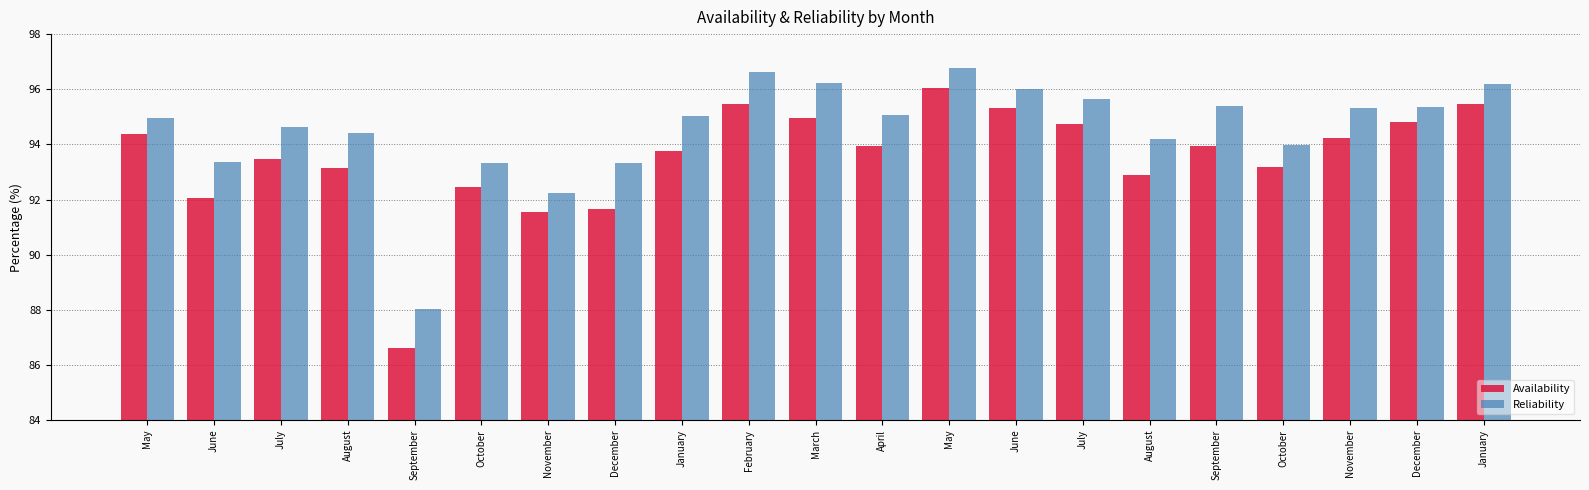

How many series are shown in this chart?

2